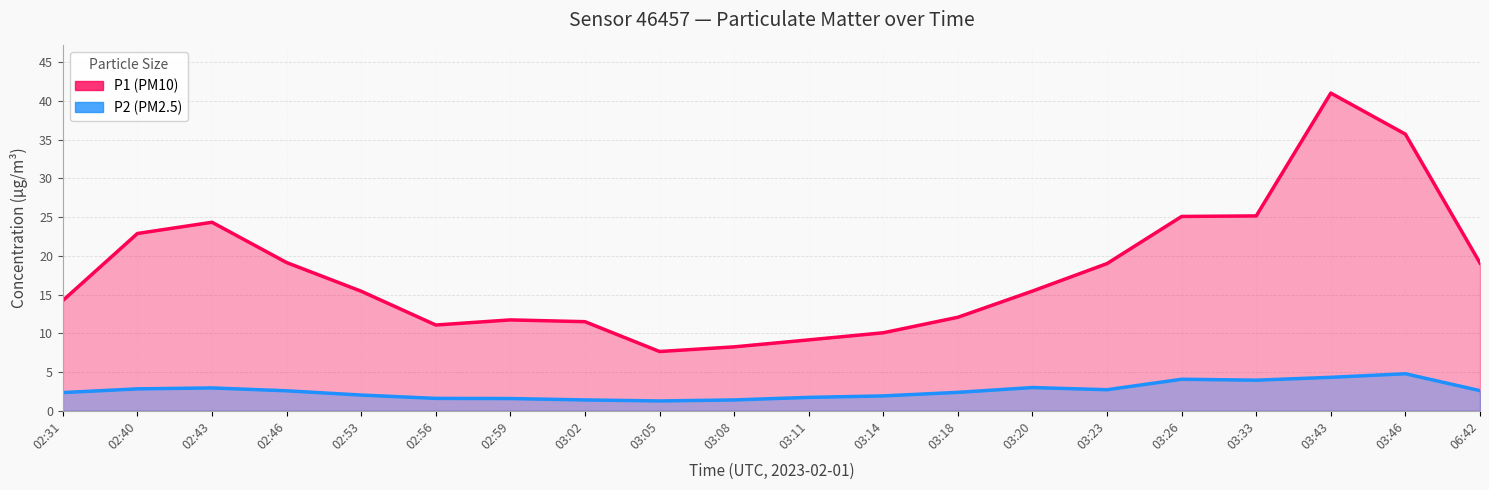

How many lines are shown in the chart?

2